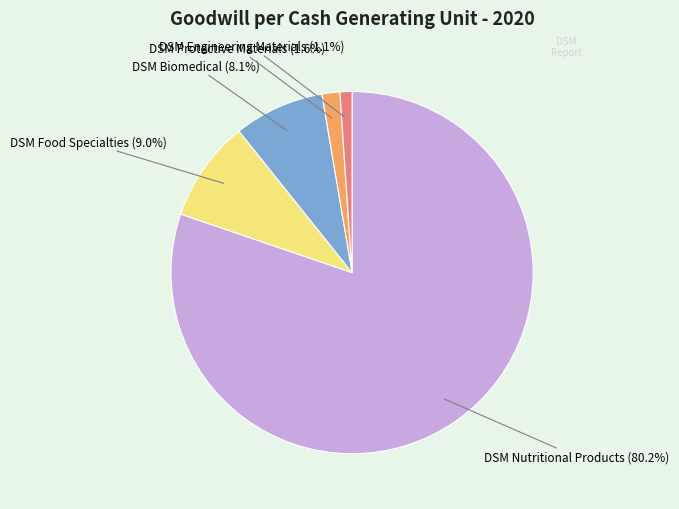

Does any single category account for the majority?

Yes